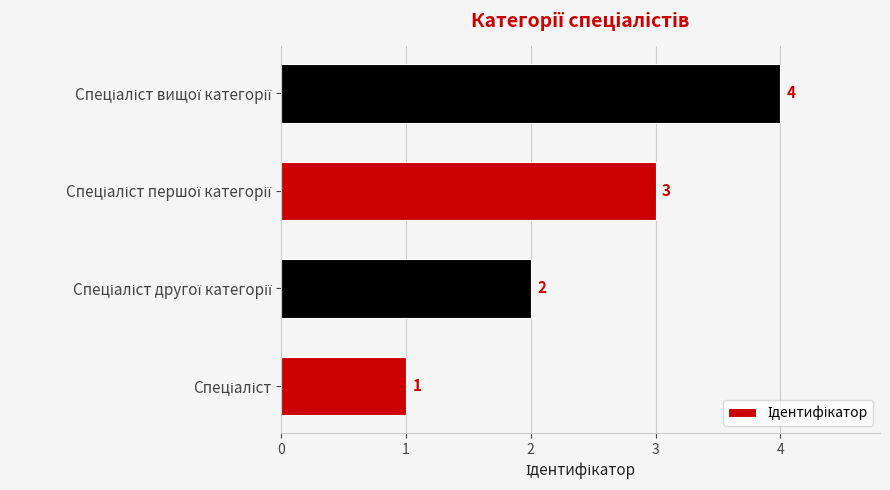

What is the greatest value displayed?

4